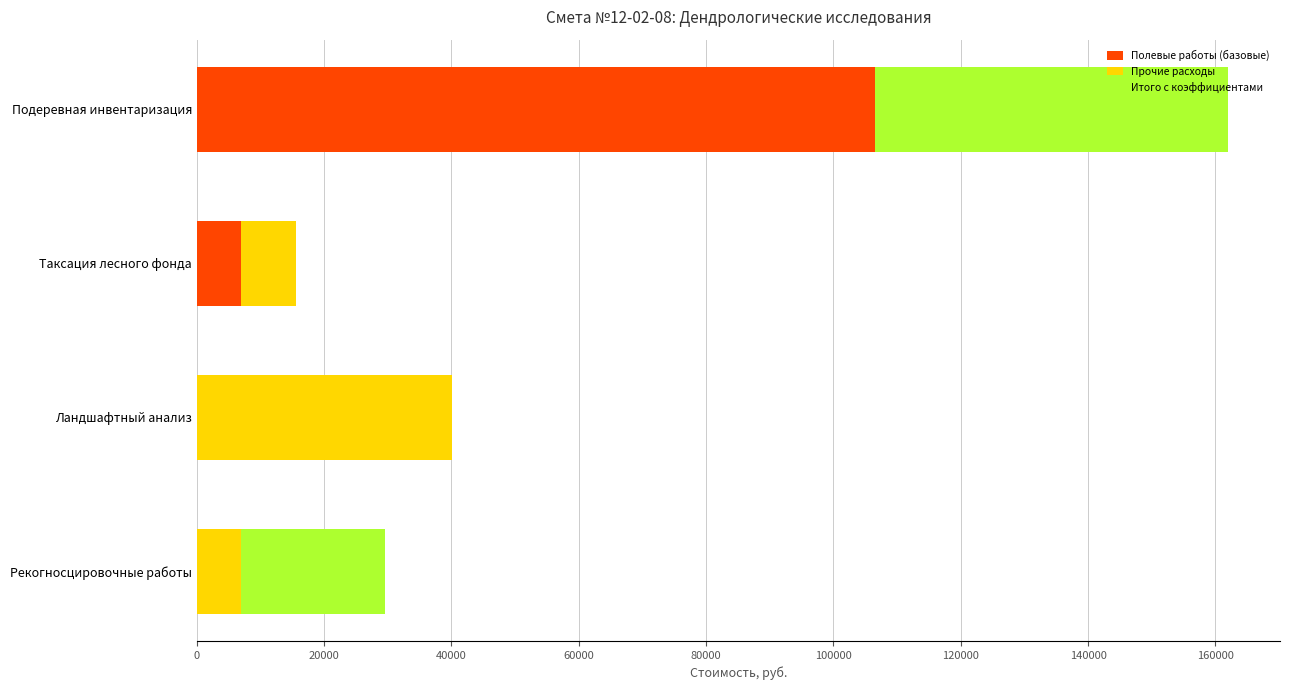

The value of Полевые работы (базовые) at Подеревная инвентаризация is 139467.2. True or false?

False